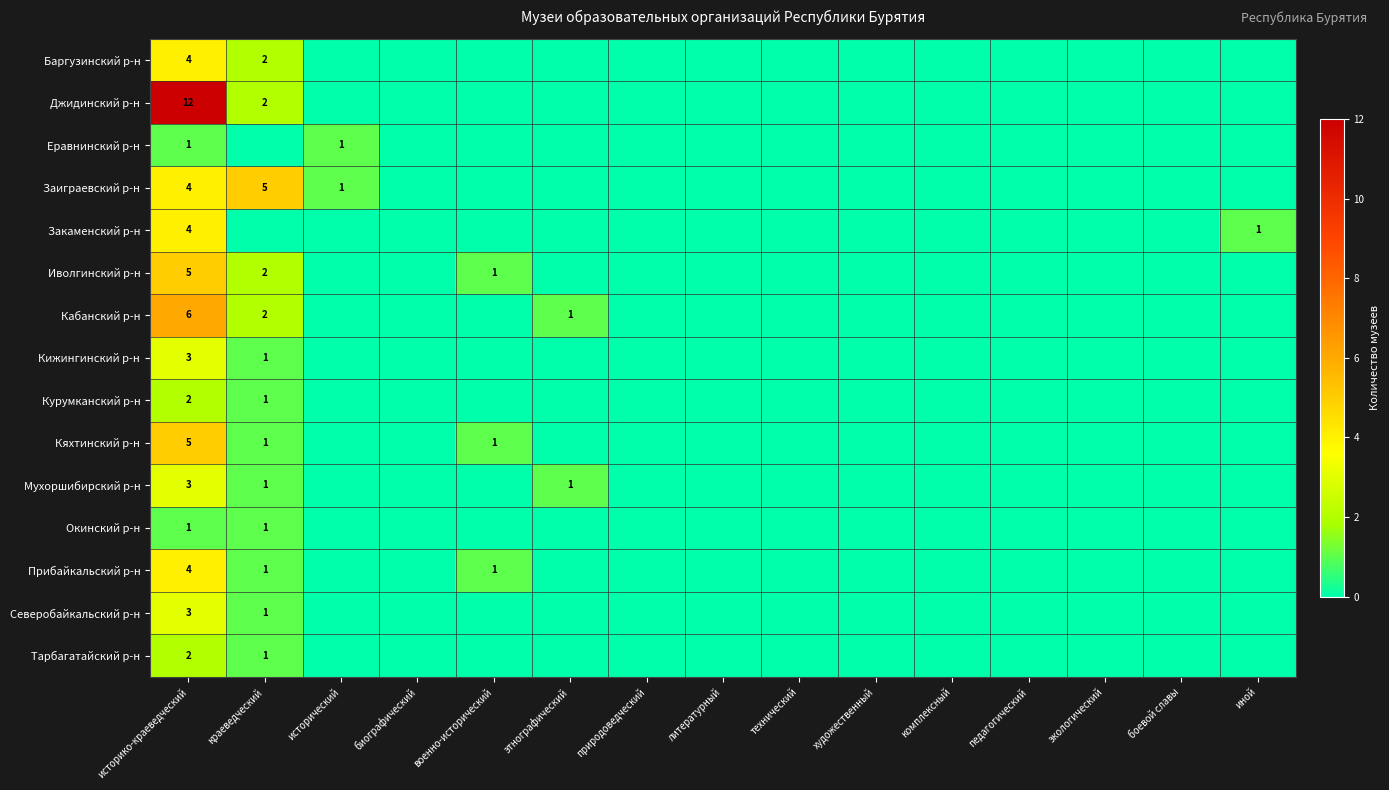

List the labels in order of Джидинский р-н value, largest first.

историко-краеведческий, краеведческий, исторический, биографический, военно-исторический, этнографический, природоведческий, литературный, технический, художественный, комплексный, педагогический, экологический, боевой славы, иной